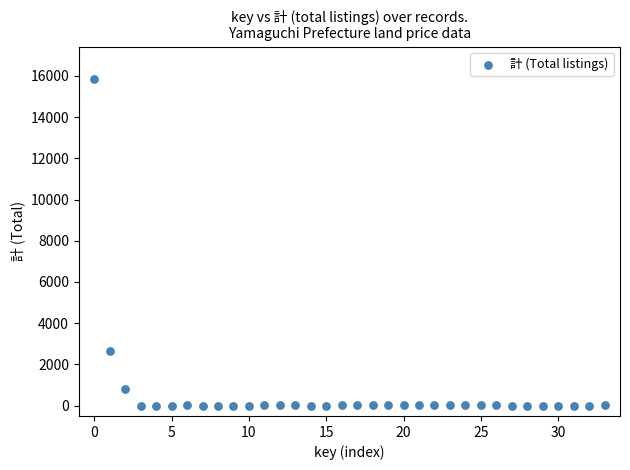

What Y value in the scatter plot is closest to 7919?

2645